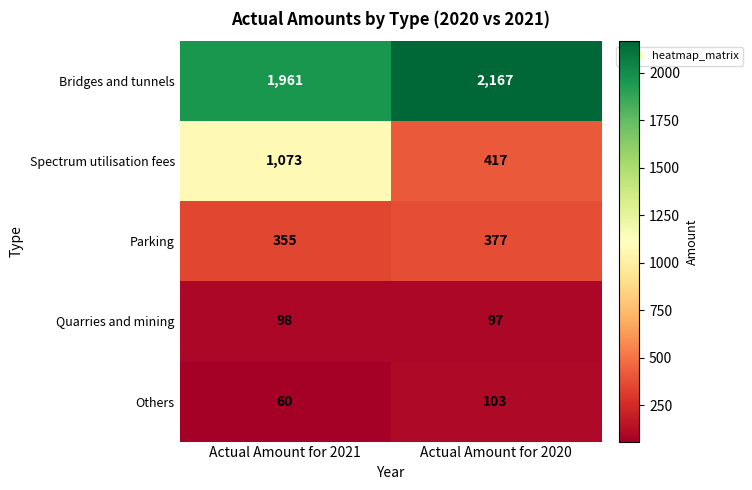

At which category is the sum across all series the highest?

Actual Amount for 2021